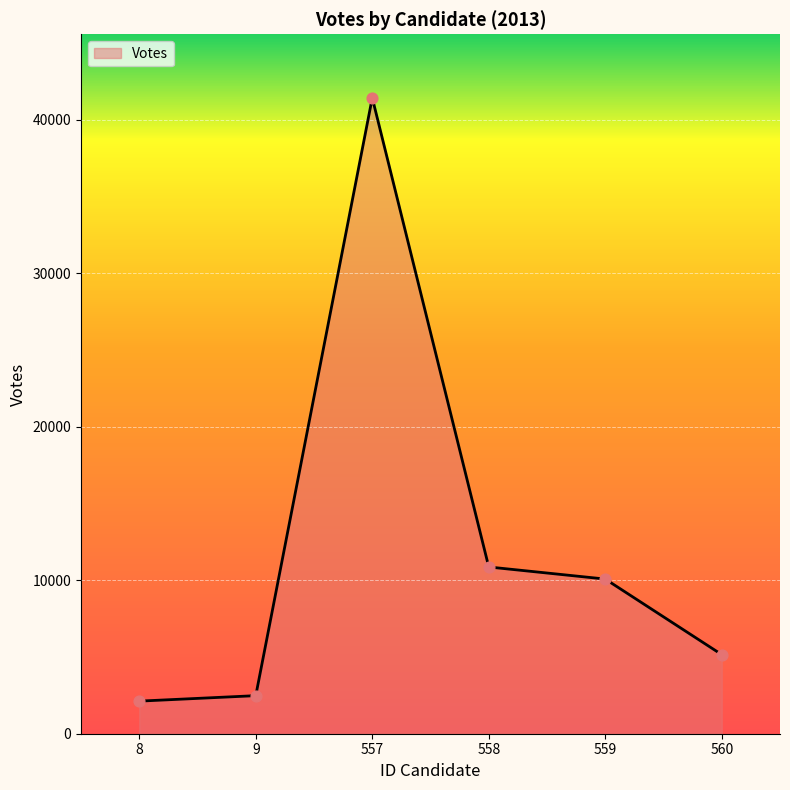

Between 558 and 557, which is larger?

557